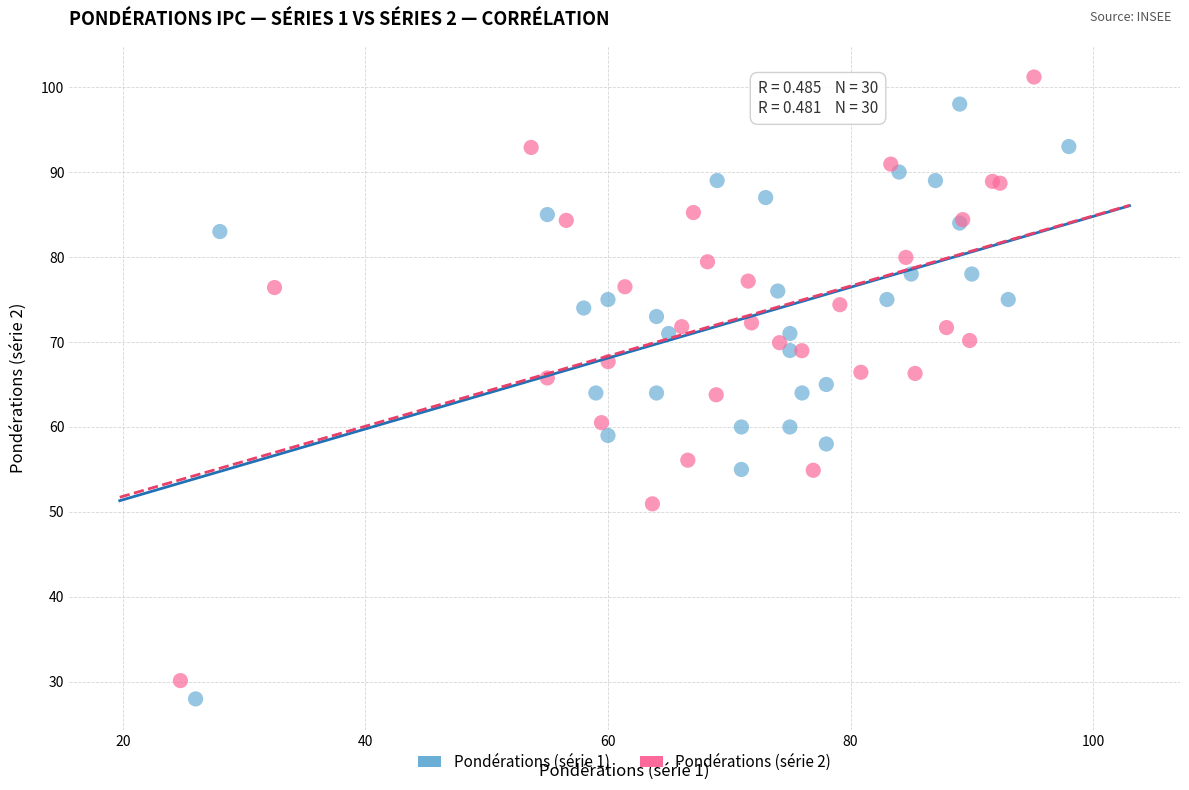

What are all the series names shown in the legend?

Pondérations (série 1), Pondérations (série 2)